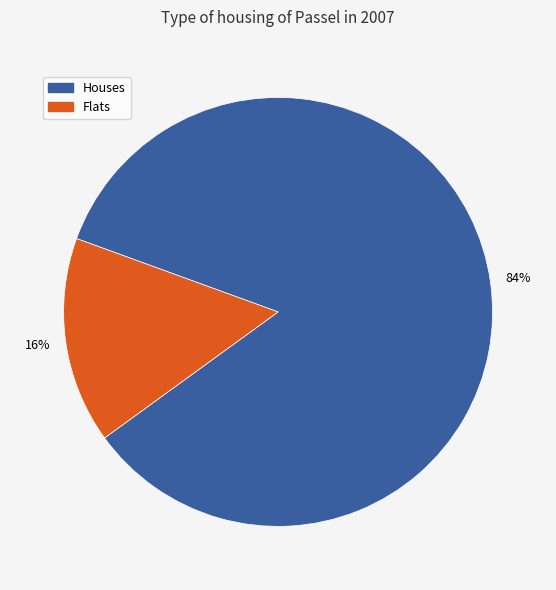

To the nearest percent, what is the average slice percentage?

50%